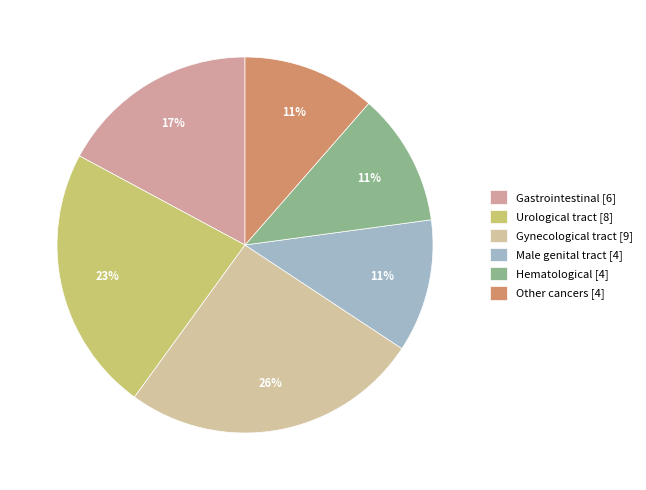

Is it true that Male genital tract is 11% of the pie?

True